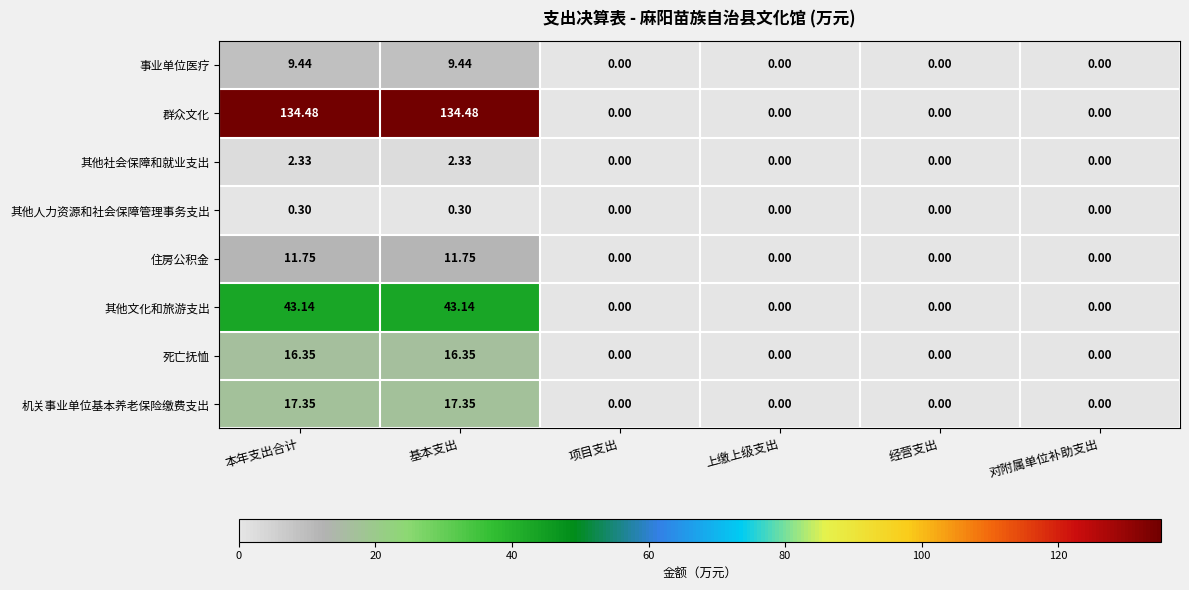

At 本年支出合计, list the series in order from smallest to largest.

其他人力资源和社会保障管理事务支出, 其他社会保障和就业支出, 事业单位医疗, 住房公积金, 死亡抚恤, 机关事业单位基本养老保险缴费支出, 其他文化和旅游支出, 群众文化